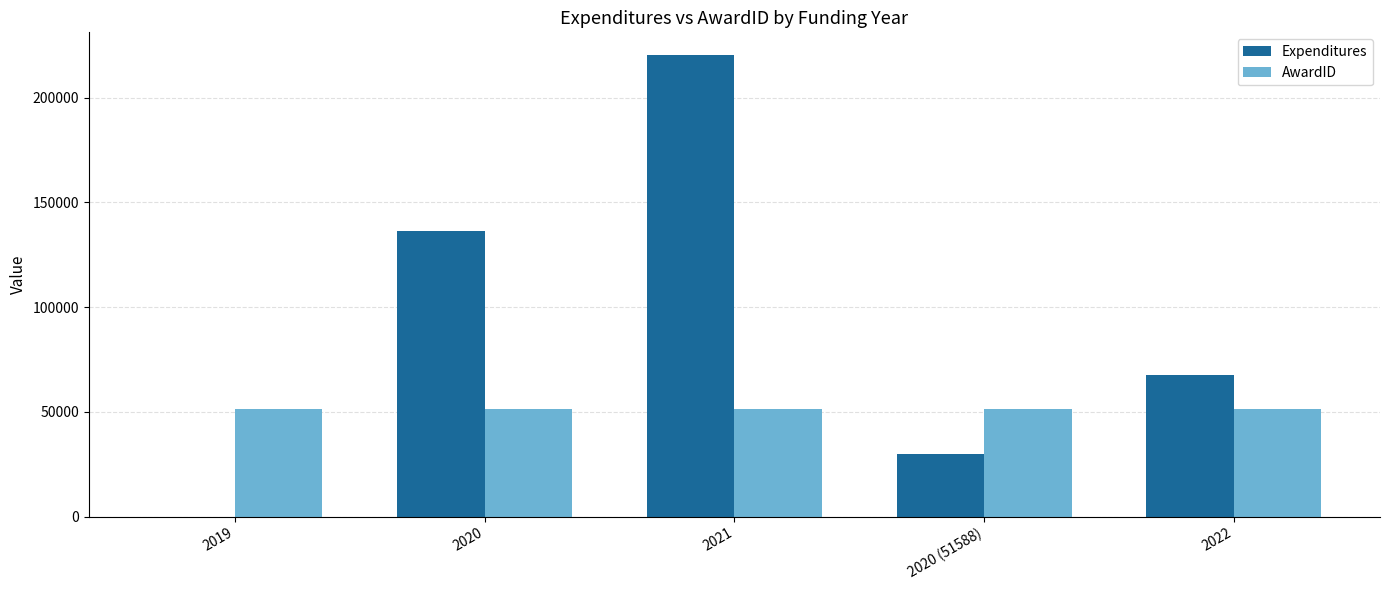

What is the sum of the AwardID values at 2021 and 2020?

103130.0